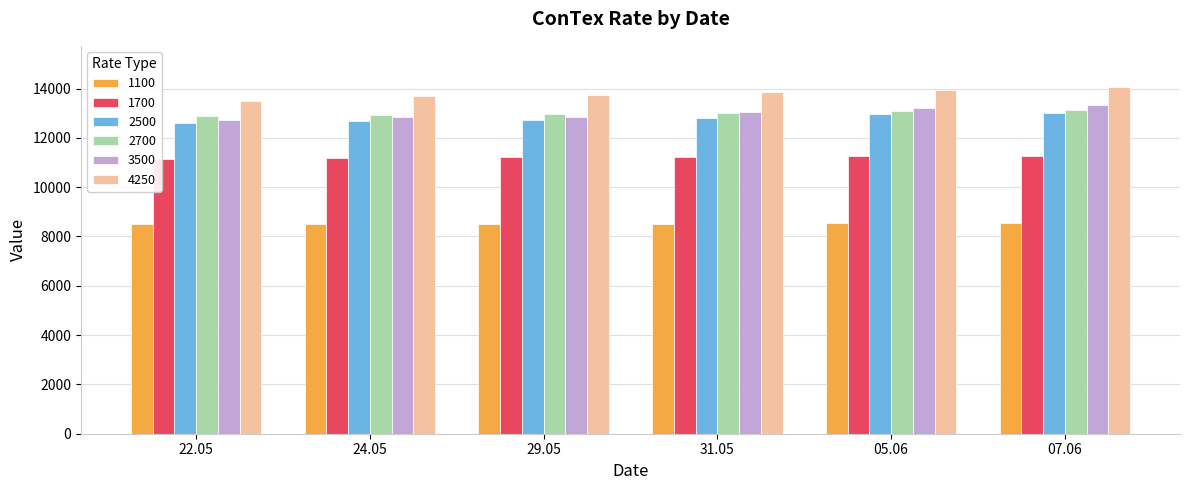

What is the minimum value for 4250?

13486